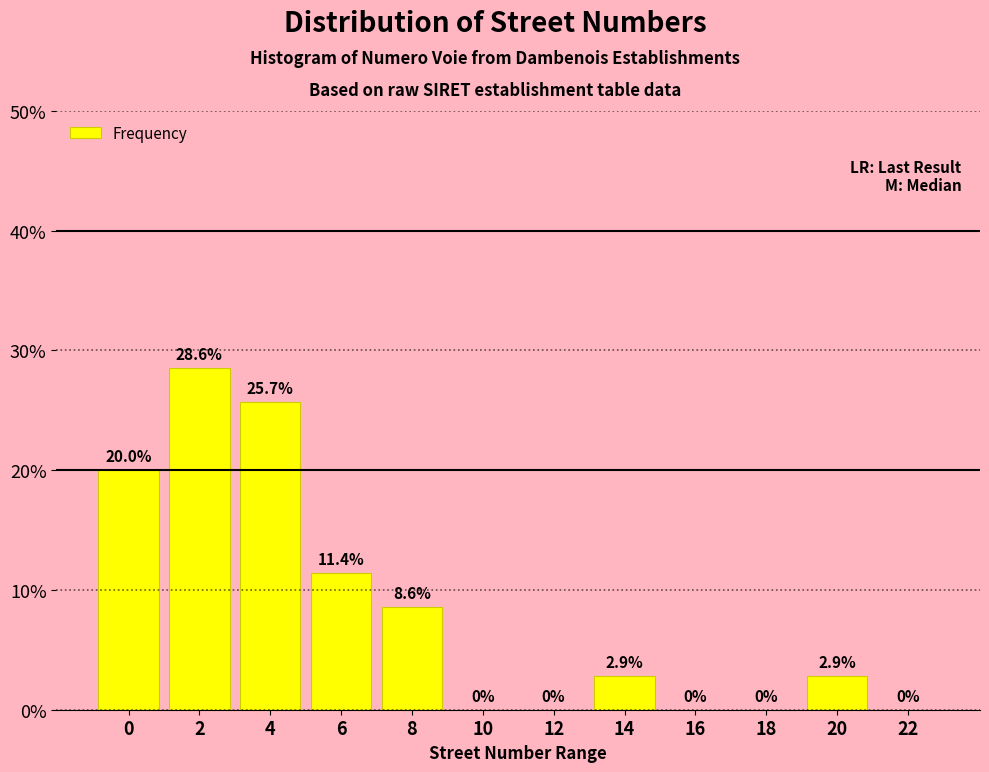

Reading right to left, extract all data points from this chart.

22=0.0	20=2.9	18=0.0	16=0.0	14=2.9	12=0.0	10=0.0	8=8.6	6=11.4	4=25.7	2=28.6	0=20.0